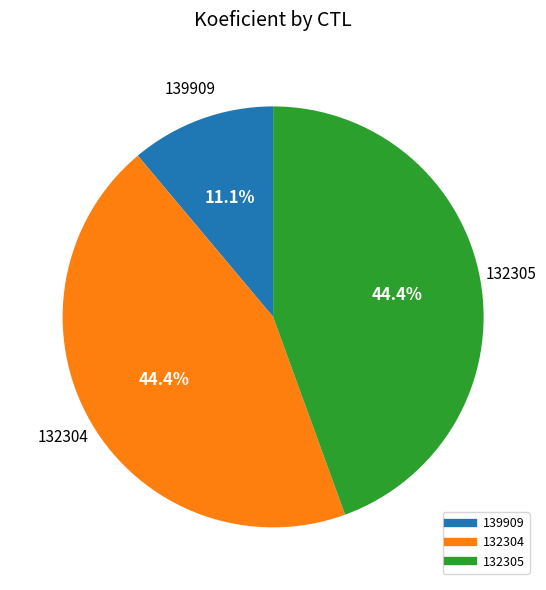

Which category has the smallest portion of the pie?

139909